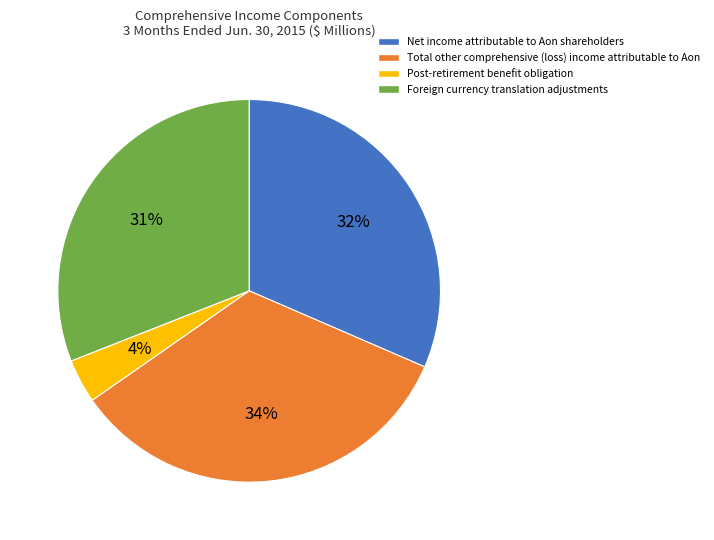

Between Net income attributable to Aon shareholders and Total other comprehensive (loss) income attributable to Aon, which is larger?

Total other comprehensive (loss) income attributable to Aon